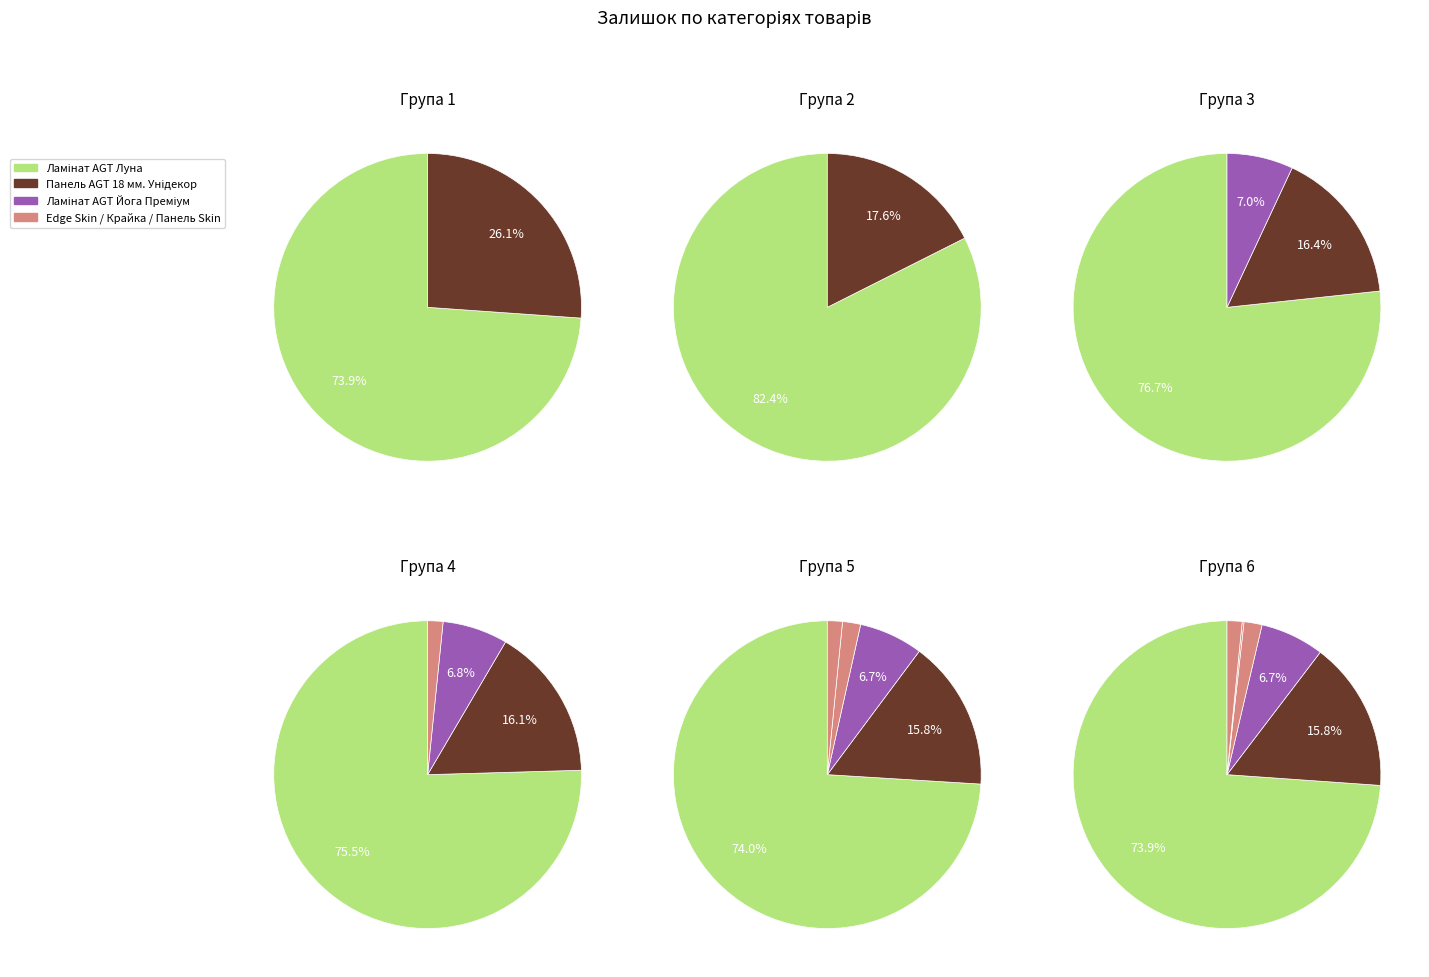

Is there any slice that represents more than half of the pie?

Yes